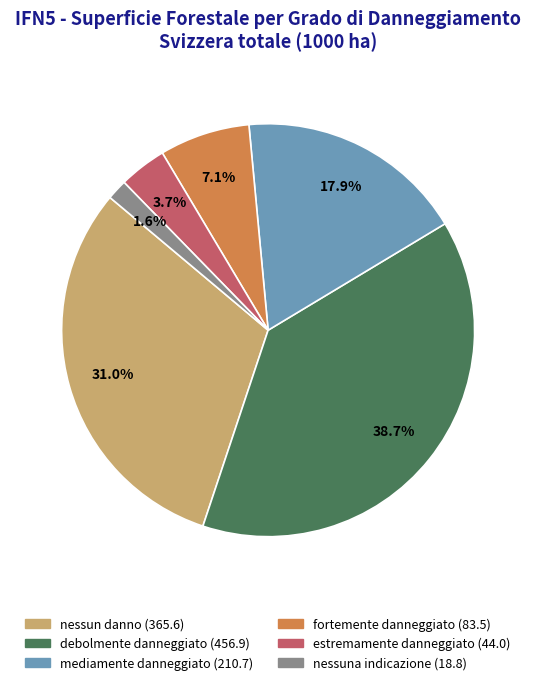

What is the smallest slice in the pie chart?

nessuna indicazione